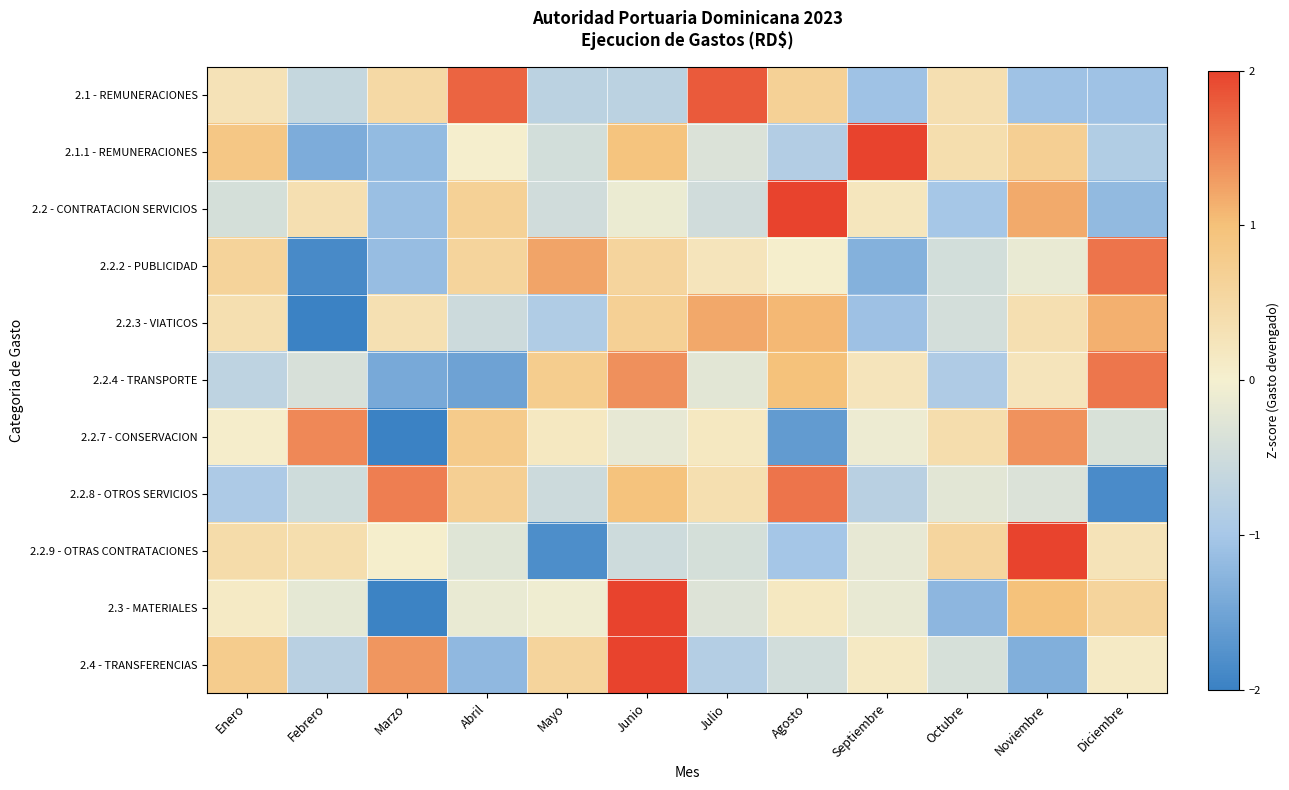

Which has a higher value, Agosto or Febrero?

Agosto